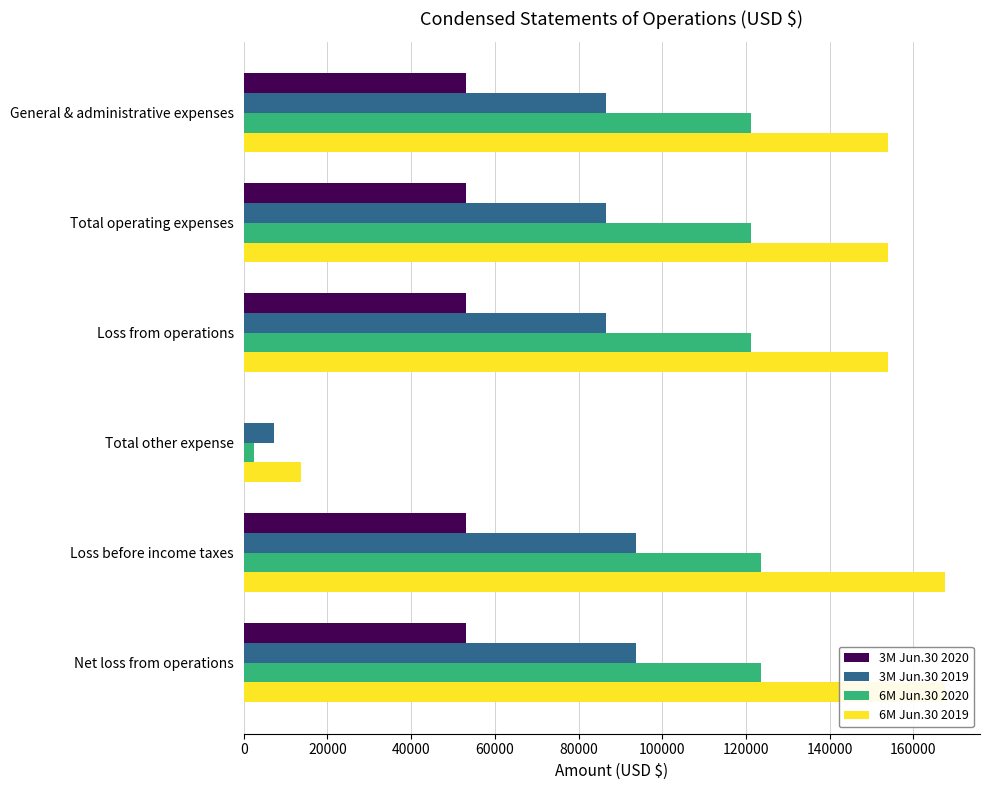

Rank the series by their maximum value, from highest to lowest.

6M Jun.30 2019, 6M Jun.30 2020, 3M Jun.30 2019, 3M Jun.30 2020